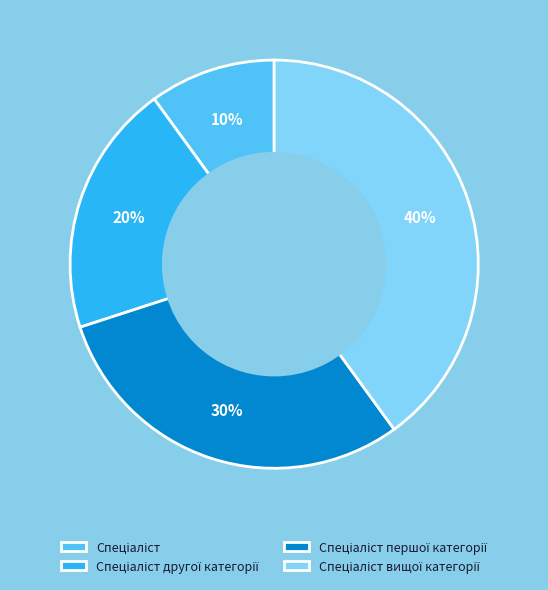

To the nearest percent, what is the difference between the largest and smallest slice percentages?

30%